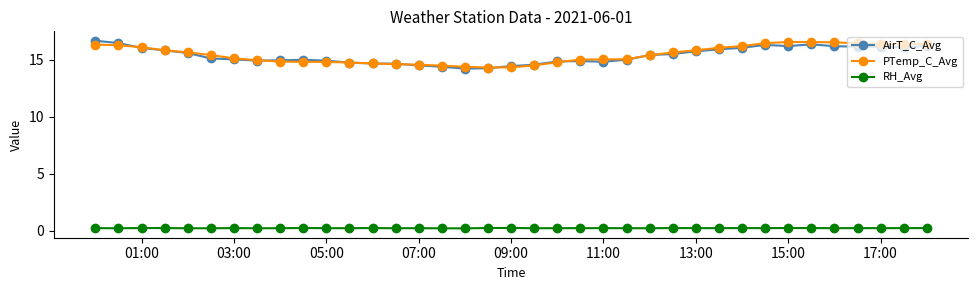

Which series has the largest range (max minus min)?

AirT_C_Avg